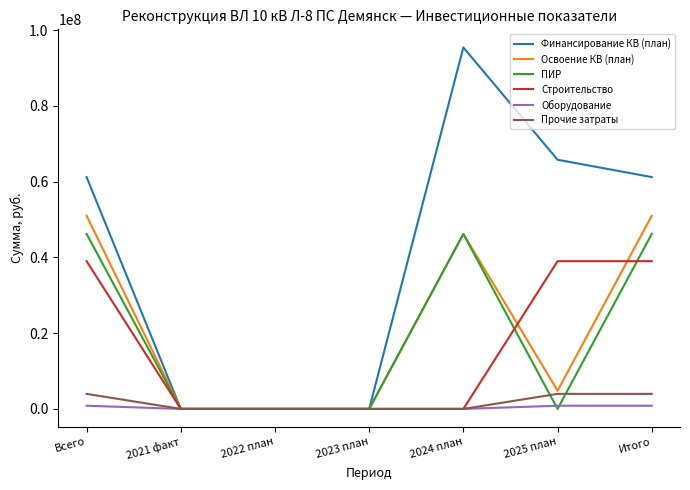

How many distinct data groups are displayed?

6